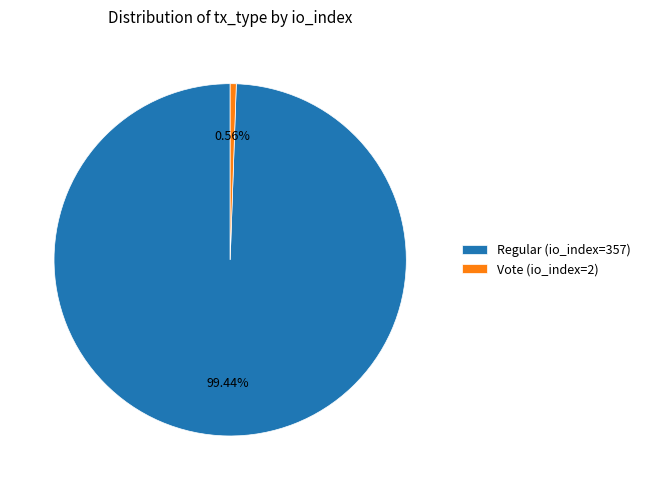

Rank the categories by value from highest to lowest.

Regular (io_index=357), Vote (io_index=2)